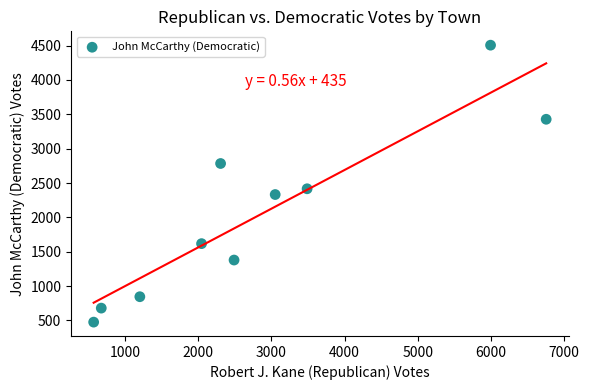

What Y value in the scatter plot is closest to 2490?

2416